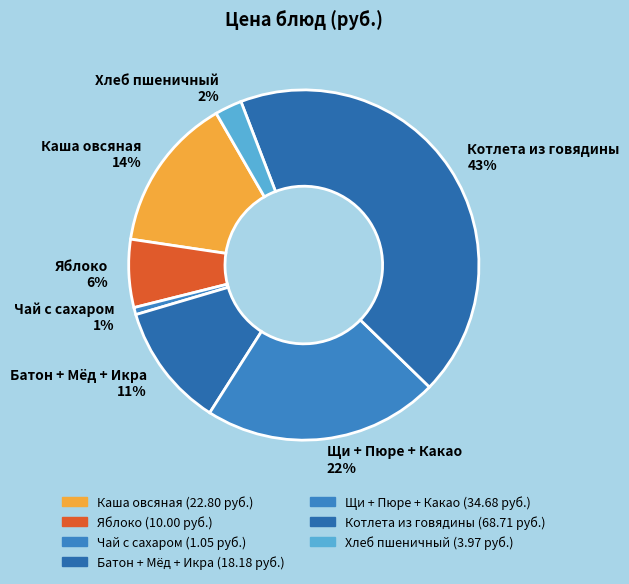

To the nearest percent, what percentage of the pie is Каша овсяная 14%?

14%